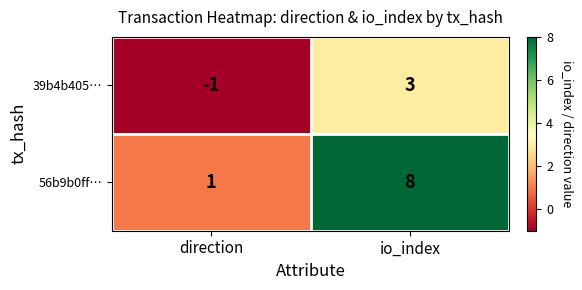

Where is 56b9b0ff… nearest to the value 4?

direction